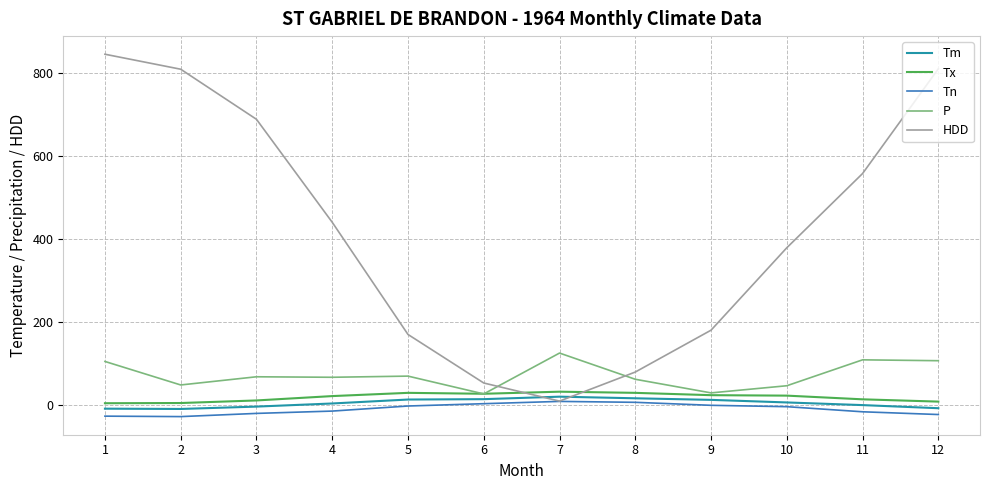

Between 6 and 11, which series saw the biggest shift?

HDD